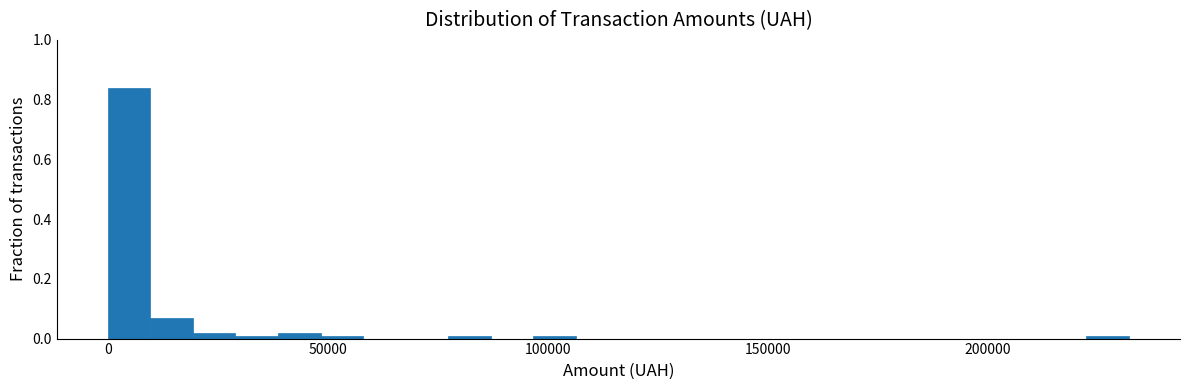

Around what value on the x-axis is the tallest bar? Give the approximate position of its centre, as read against the axis.

5000